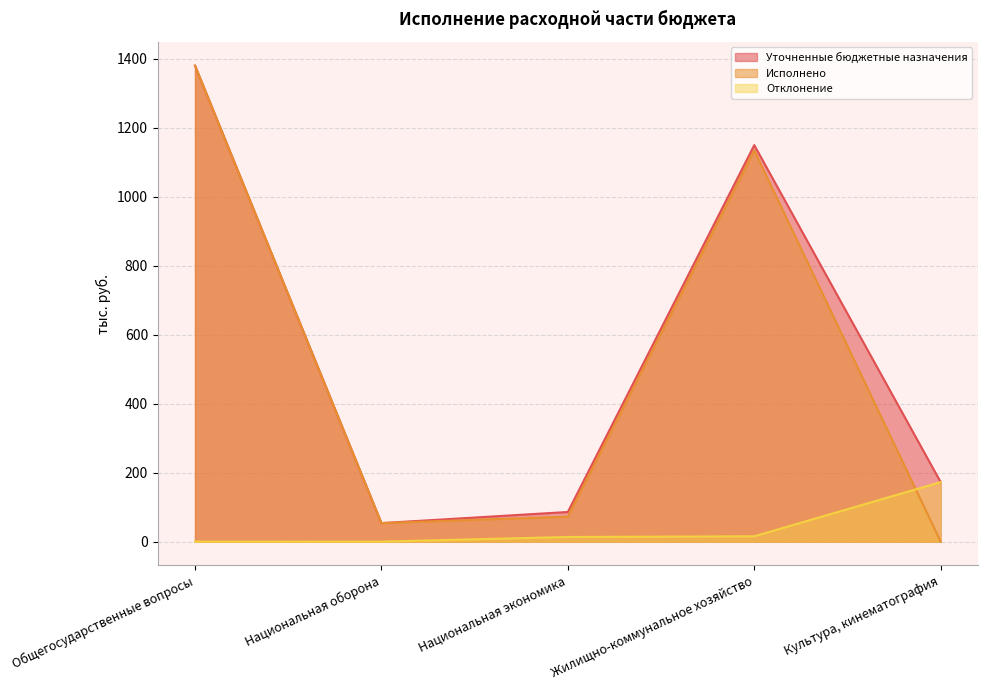

Which series has the widest spread of values?

Исполнено